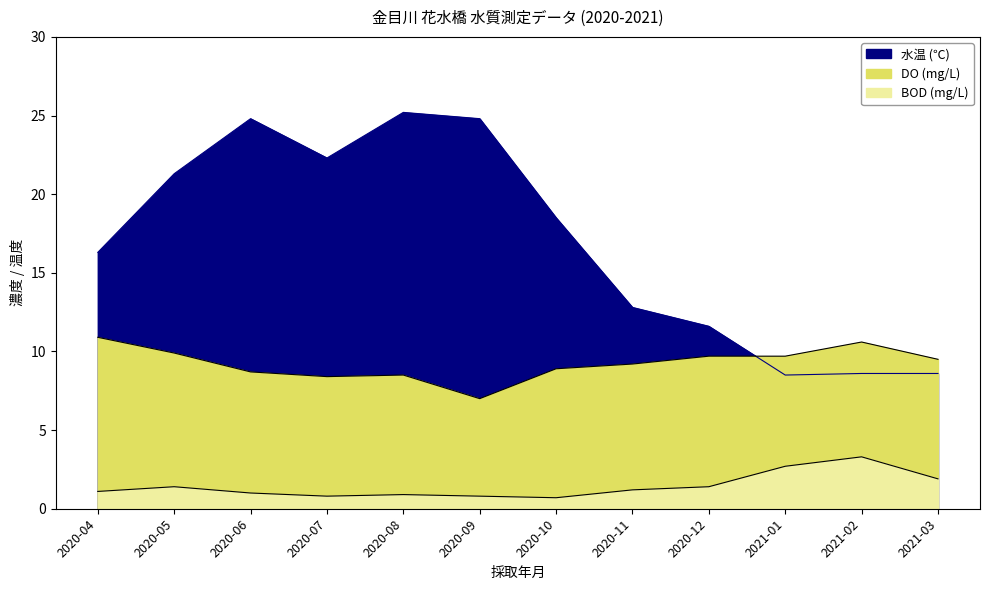

What is the sum of the DO (mg/L) values at 2020-08 and 2020-11?

17.7